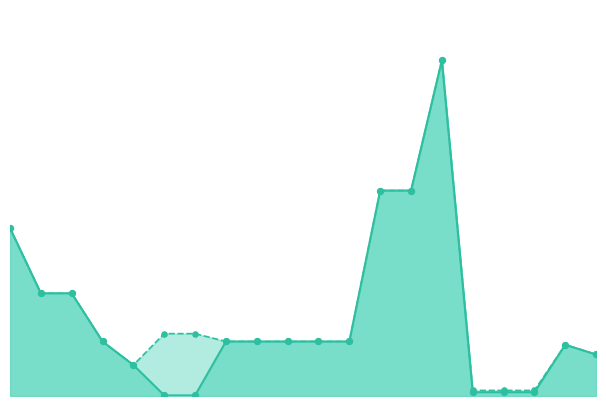

What is the total value across all series at 273702193?

18767.9